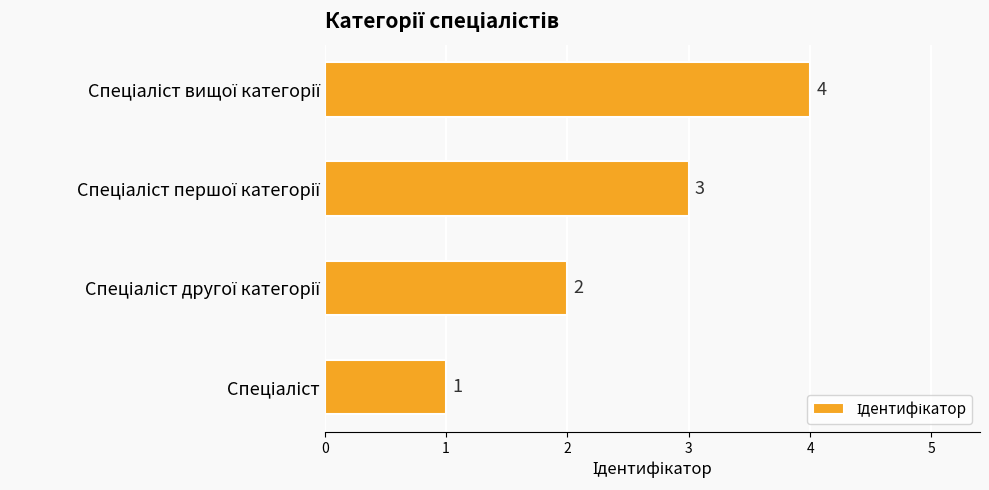

Count the values in the range 2 to 4.

3